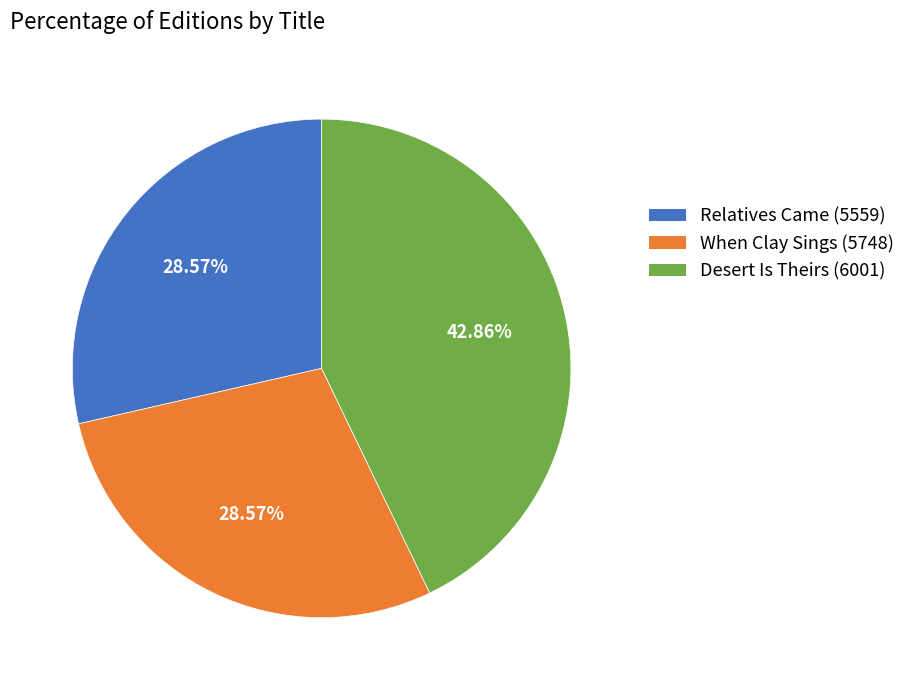

What is the total percentage of Relatives Came (5559) and Desert Is Theirs (6001)?

71.4%